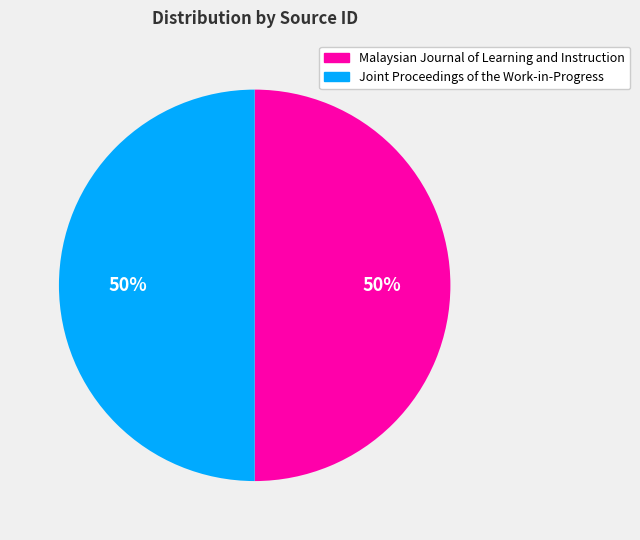

What percentage is the Joint Proceedings of the Work-in-Progress slice, to the nearest percent?

50%